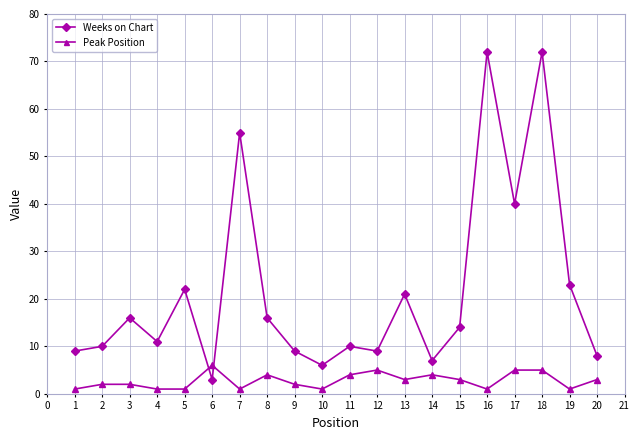

What is the maximum value for Peak Position?

6